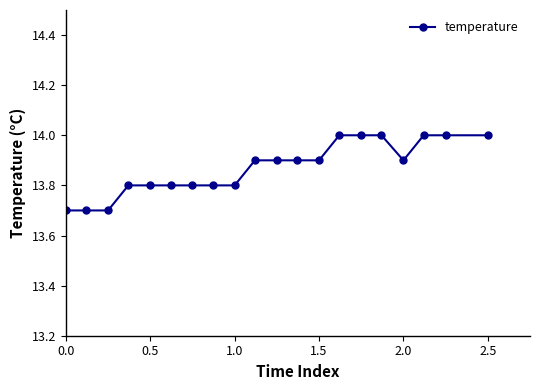

What is the greatest value displayed?

14.0